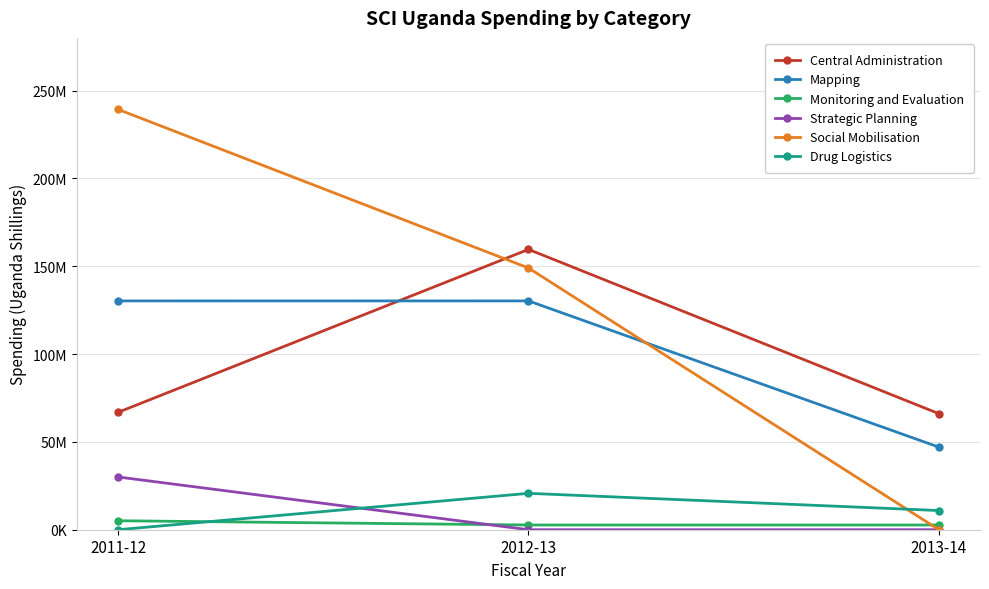

What are all the series names shown in the legend?

Central Administration, Mapping, Monitoring and Evaluation, Strategic Planning, Social Mobilisation, Drug Logistics